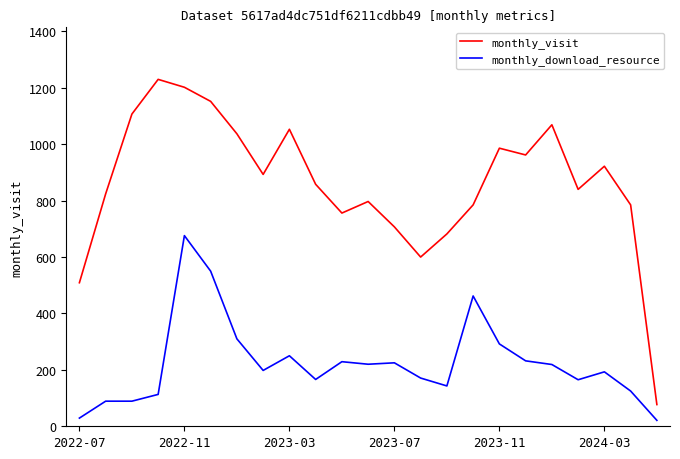

Which series has the largest total across all categories?

monthly_visit